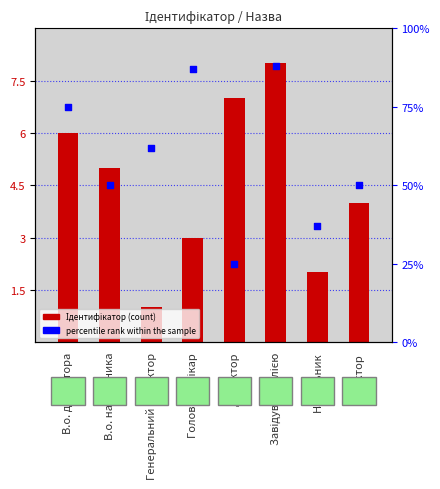

Which series contains the lowest Y value?

Ідентифікатор